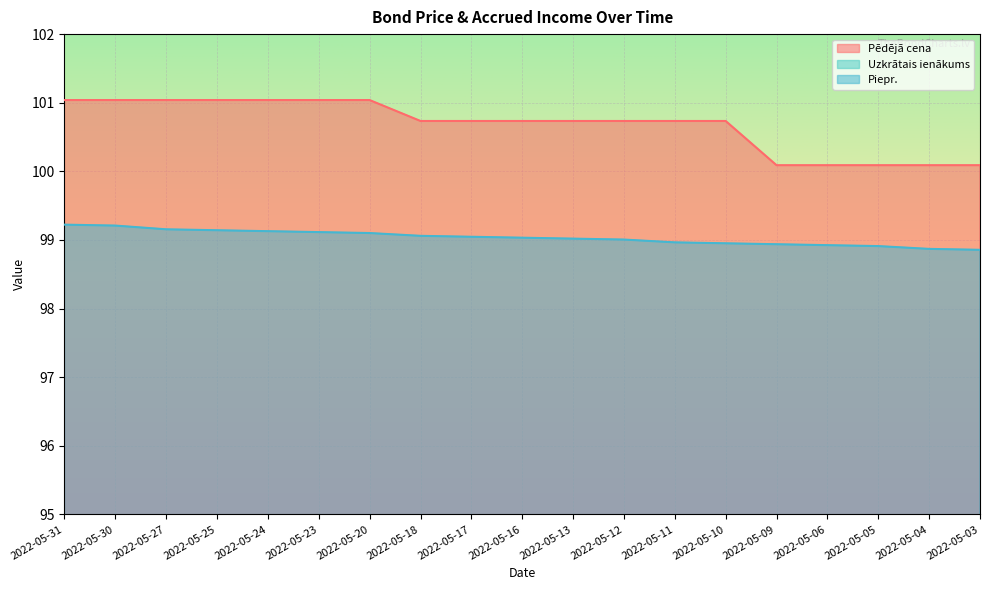

What is the value of the Uzkrātais ienākums point at the 16th from the left?

0.9